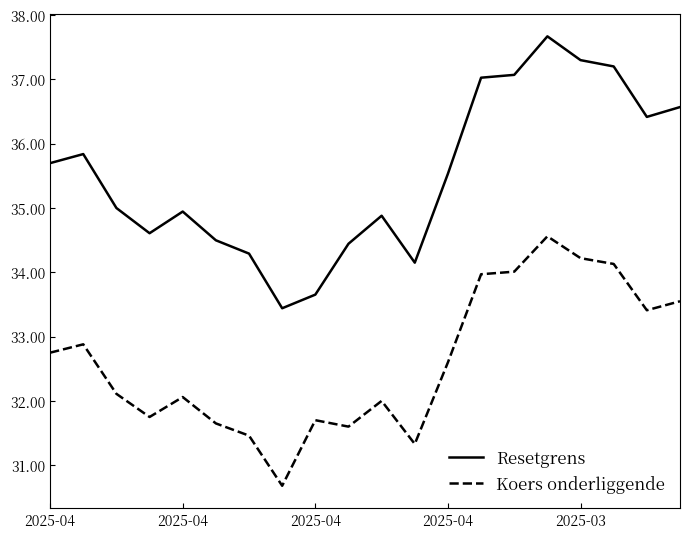

List the series in order of their overall mean, highest first.

Resetgrens, Koers onderliggende